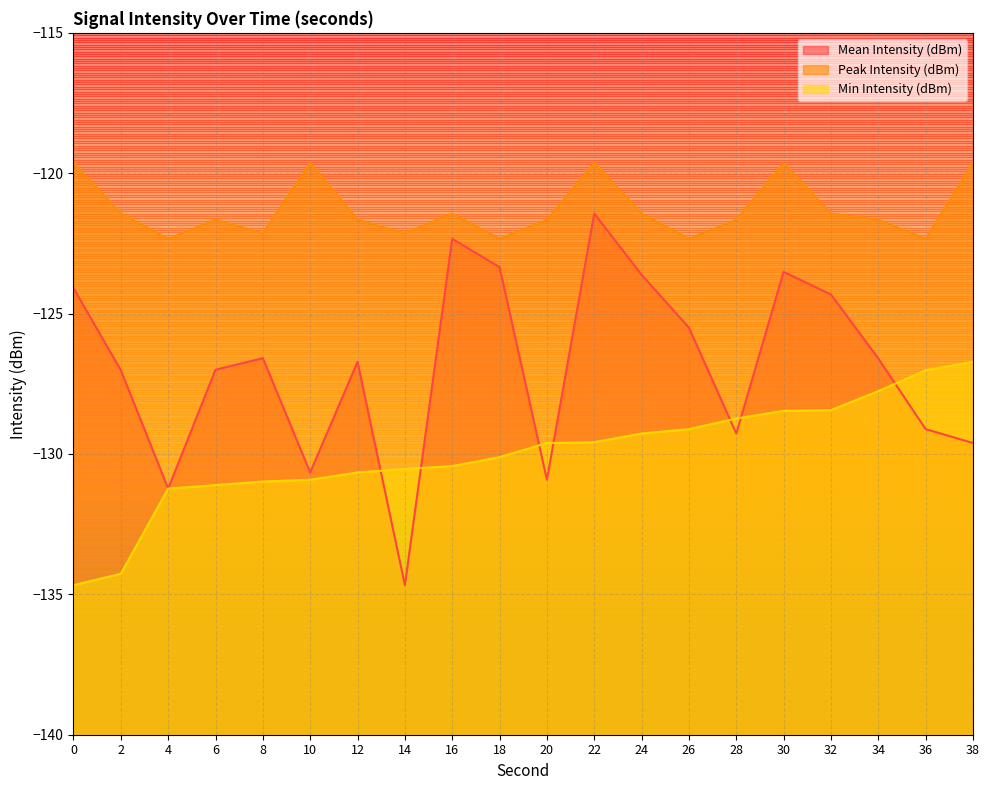

List the series in order of their peak value, lowest first.

Min Intensity (dBm), Mean Intensity (dBm), Peak Intensity (dBm)